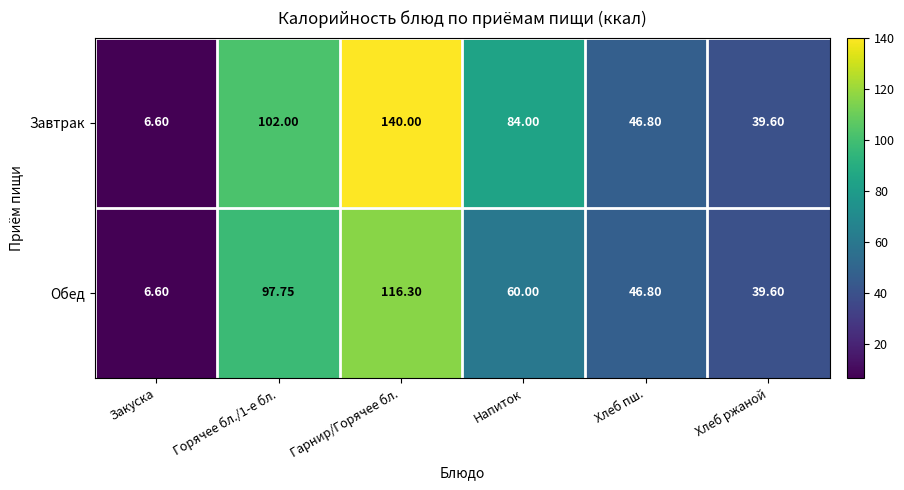

Which series changed the most between Горячее бл./1-е бл. and Напиток?

Обед